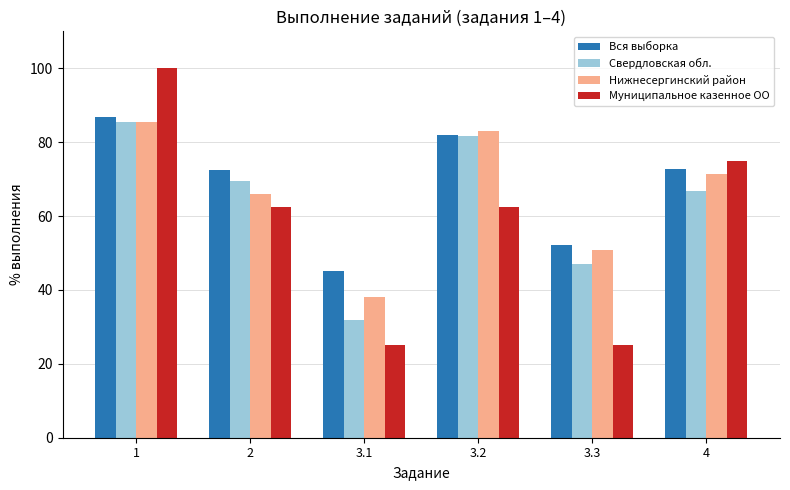

Rank the series by their average value, from highest to lowest.

Вся выборка, Нижнесергинский район, Свердловская обл., Муниципальное казенное ОО